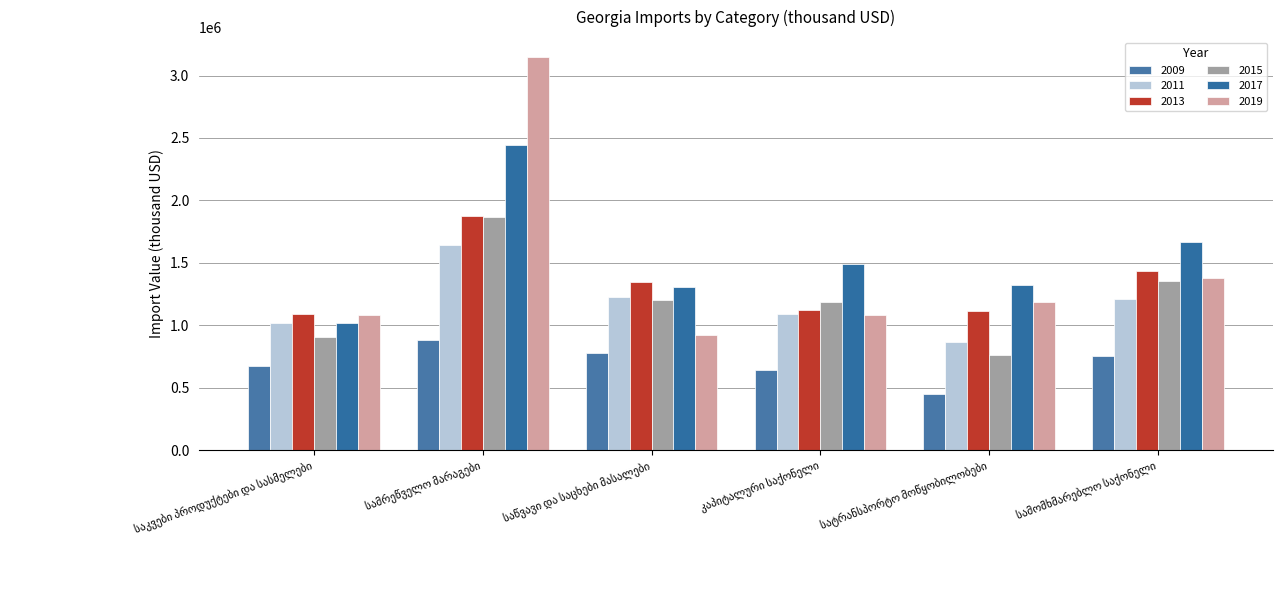

What is the label of the 2nd bar from the left?

სამრეწველო მარაგები